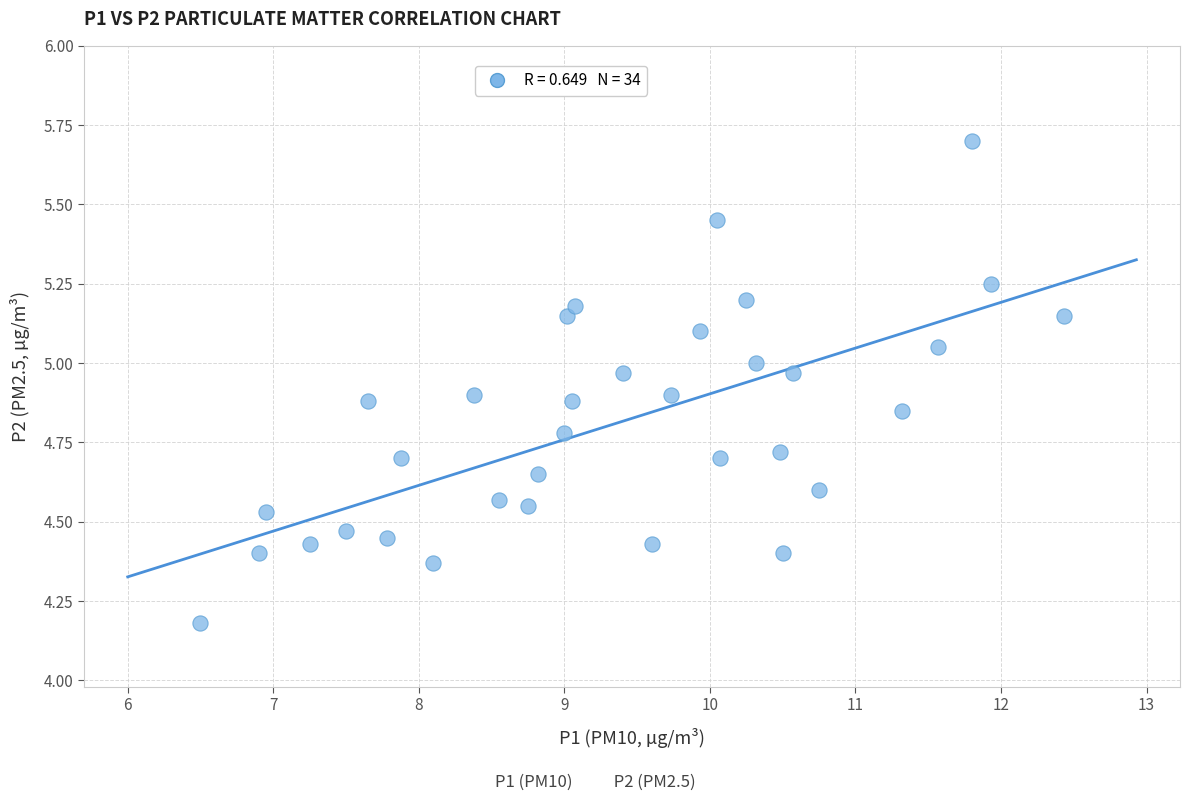

What is the range of Y values (max minus min)?

1.5